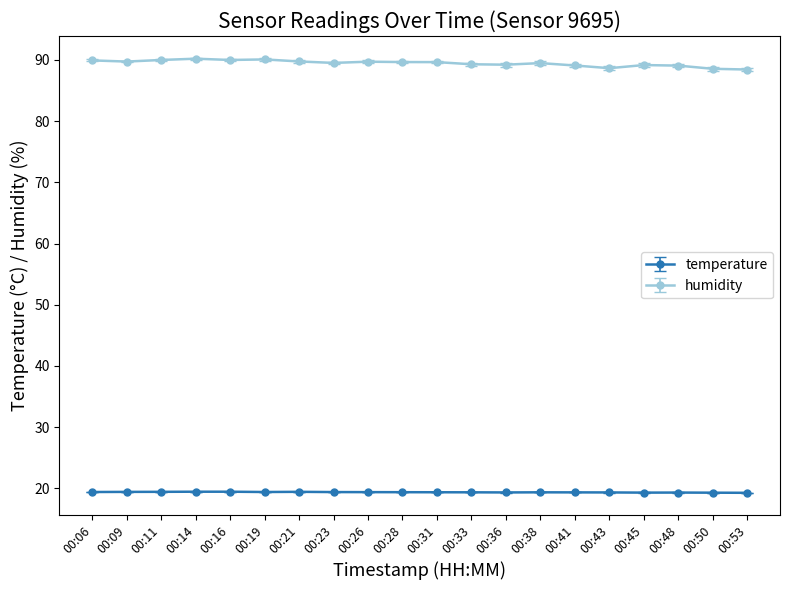

What is the sum of all temperature values?

387.6